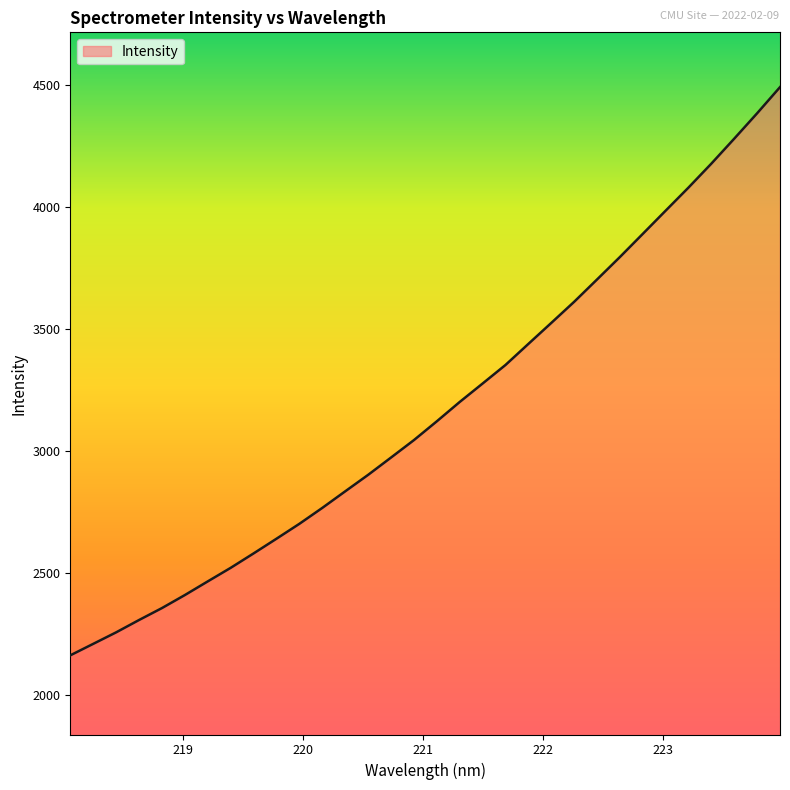

Does the chart display data point markers on the line(s)?

No